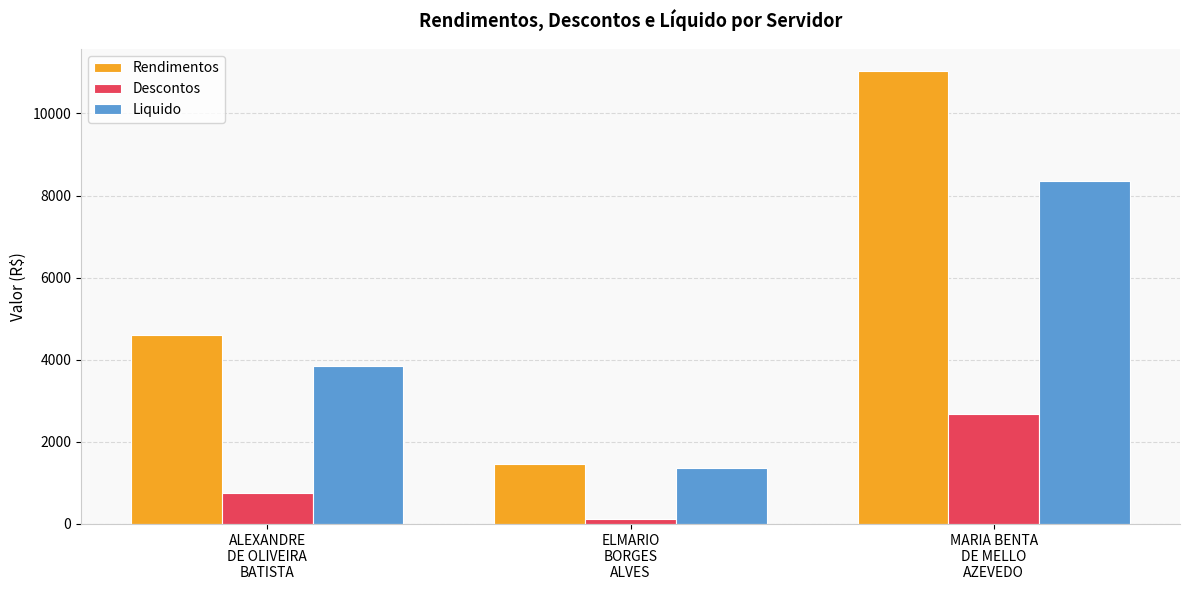

Between ALEXANDRE
DE OLIVEIRA
BATISTA and ELMARIO
BORGES
ALVES, which series saw the biggest shift?

Rendimentos